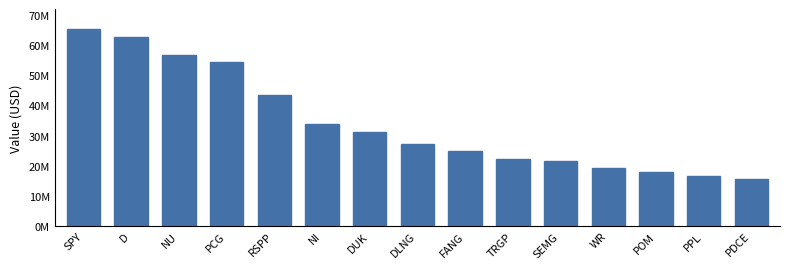

What is the difference between the maximum and minimum values?

49890000